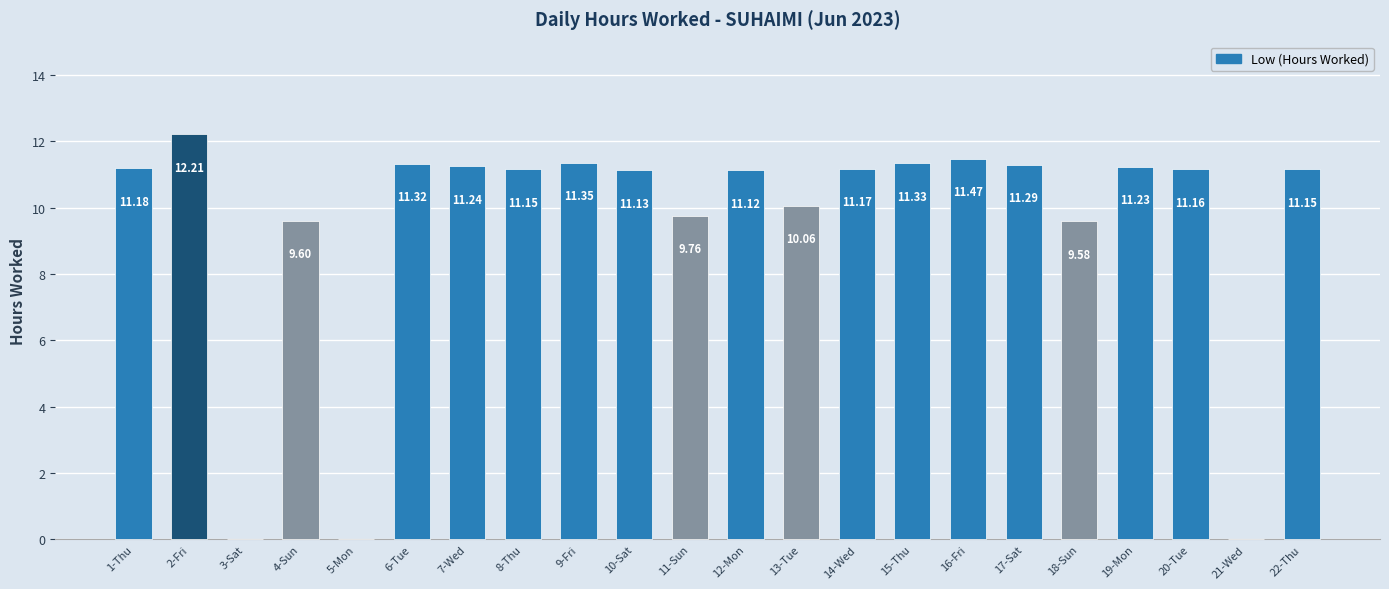

What is the ratio of the value at 4-Sun to the value at 19-Mon?

0.9